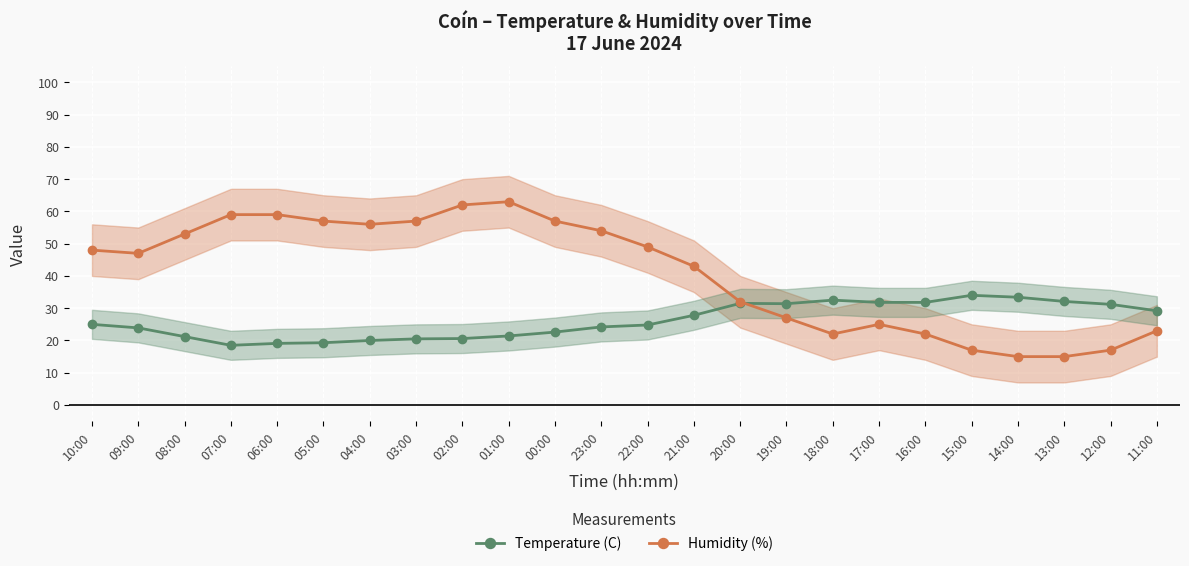

Between which two adjacent categories do Humidity (%) and Temperature (C) first intersect?

20:00 and 19:00